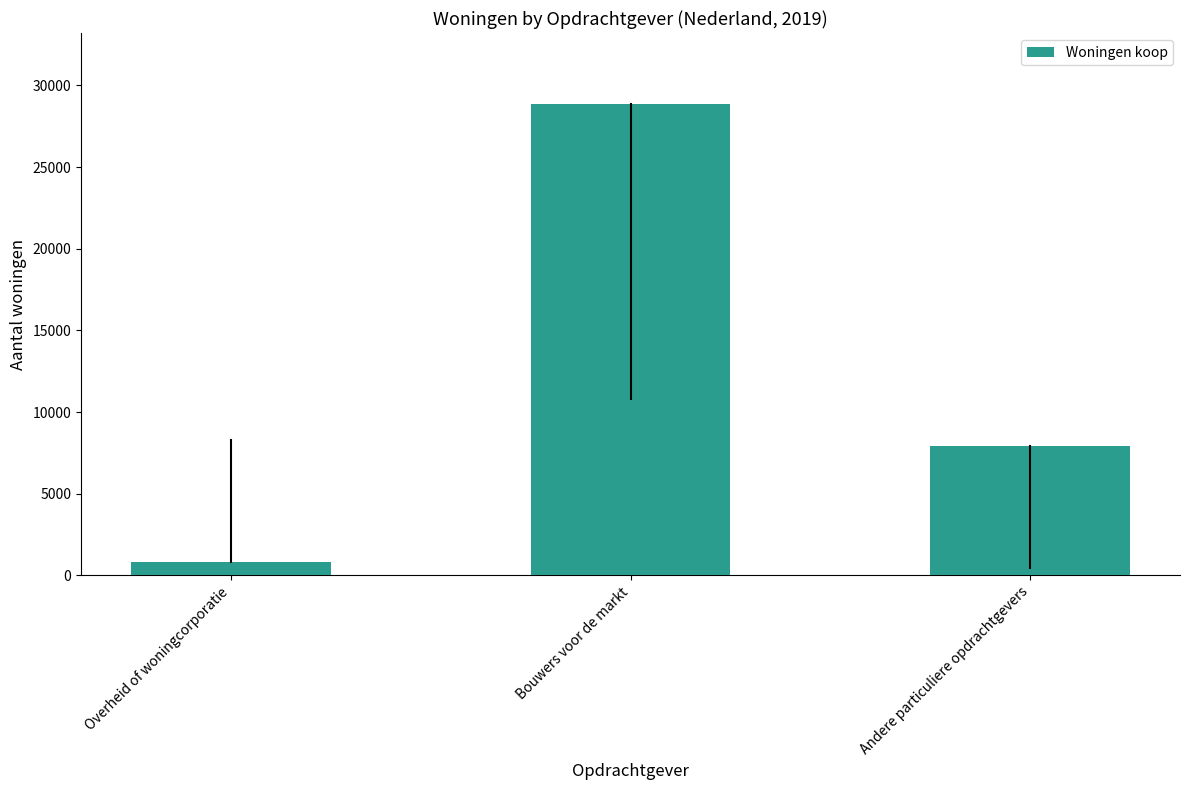

Does the chart contain any negative values?

No